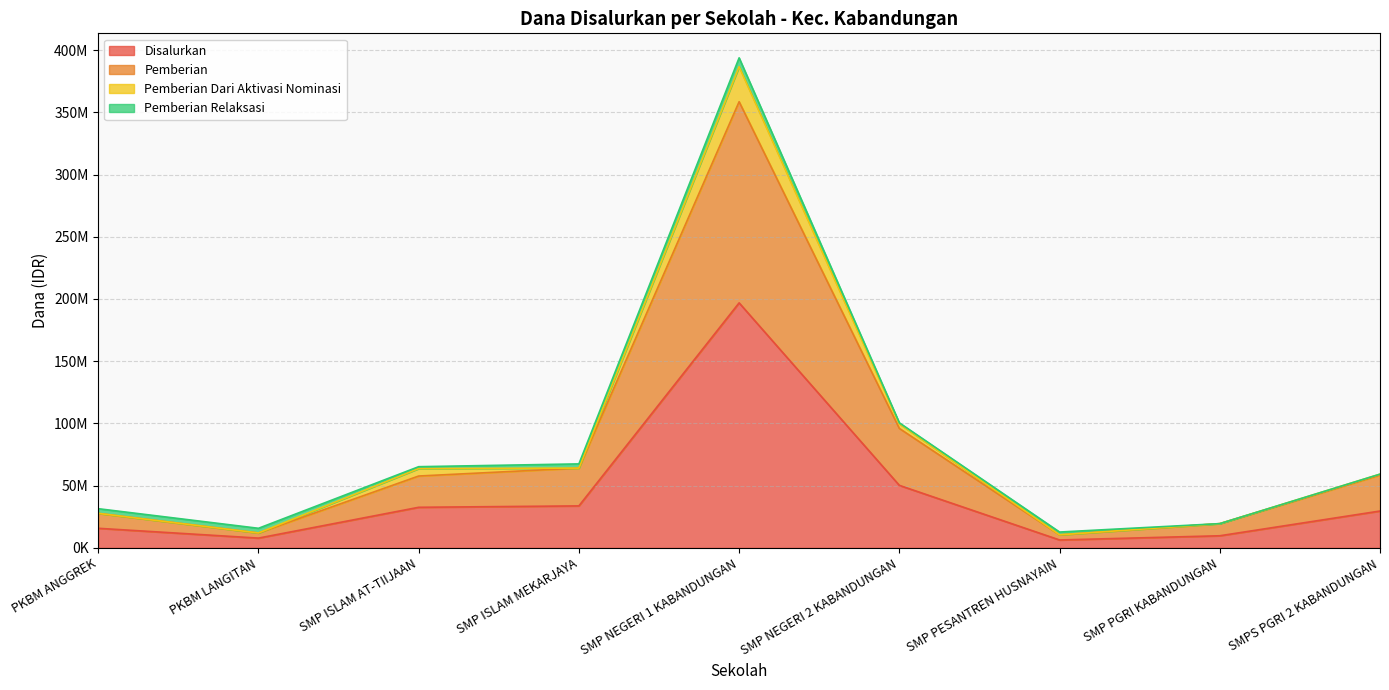

True or false: Disalurkan and Pemberian intersect in this chart.

False